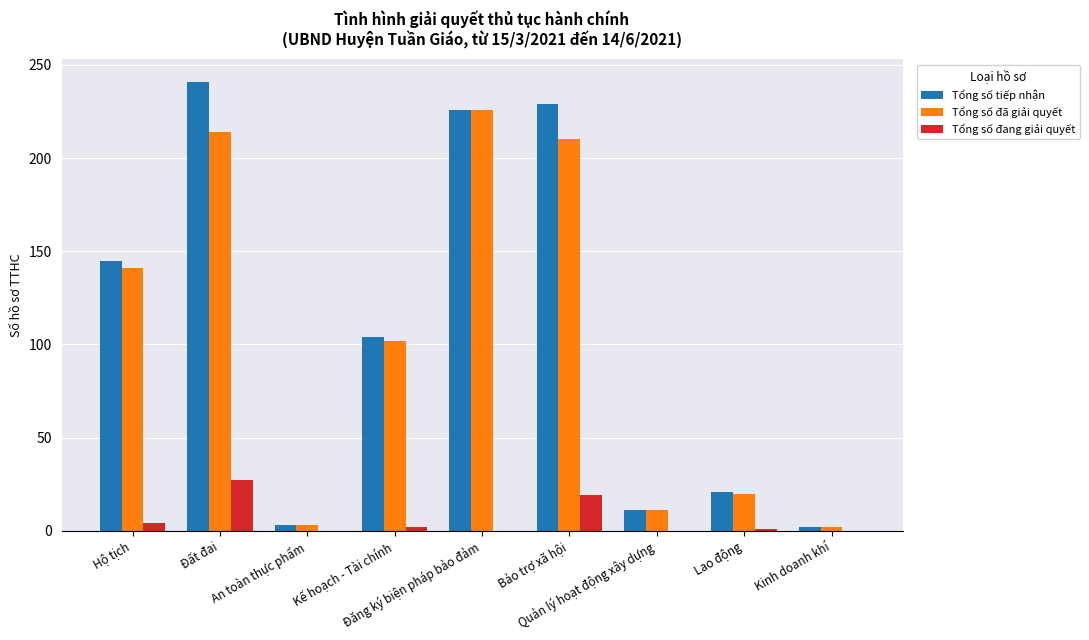

What is the sum of all Tổng số đã giải quyết values?

929